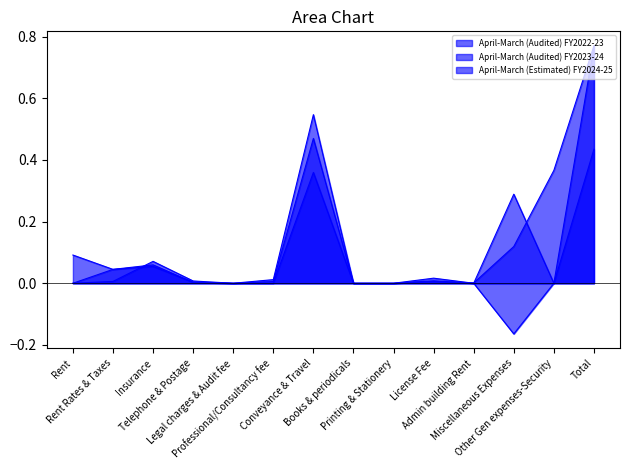

How many series are shown in this chart?

3